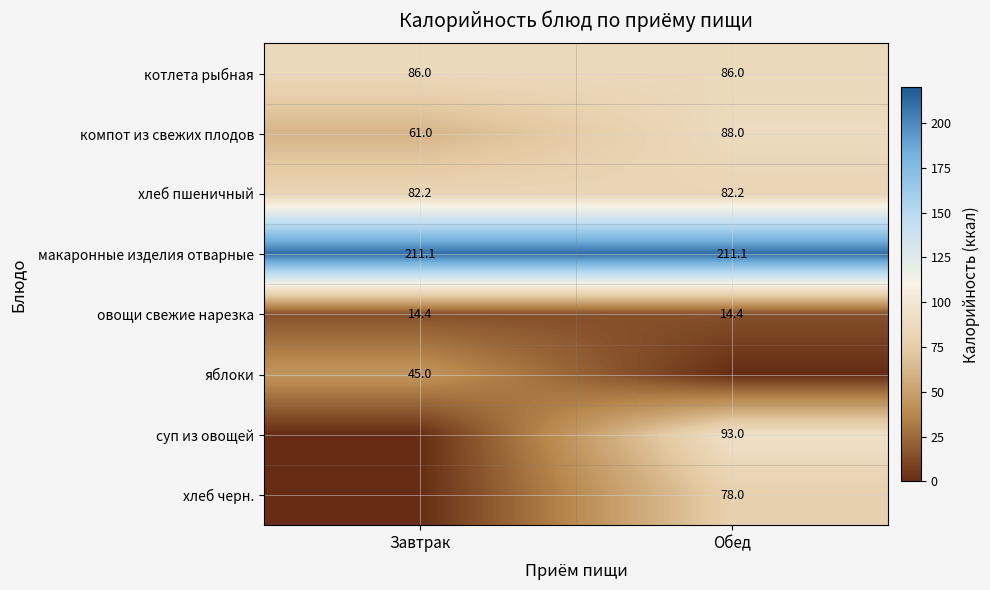

How many distinct data groups are displayed?

8